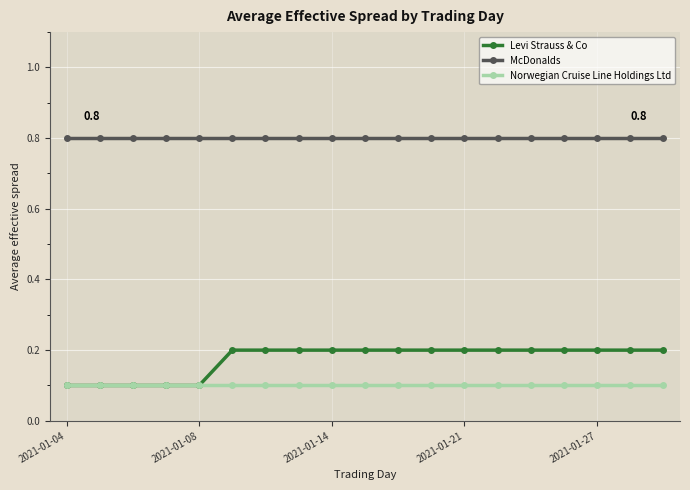

What is the value of the Levi Strauss & Co point at the 14th from the left?

0.2